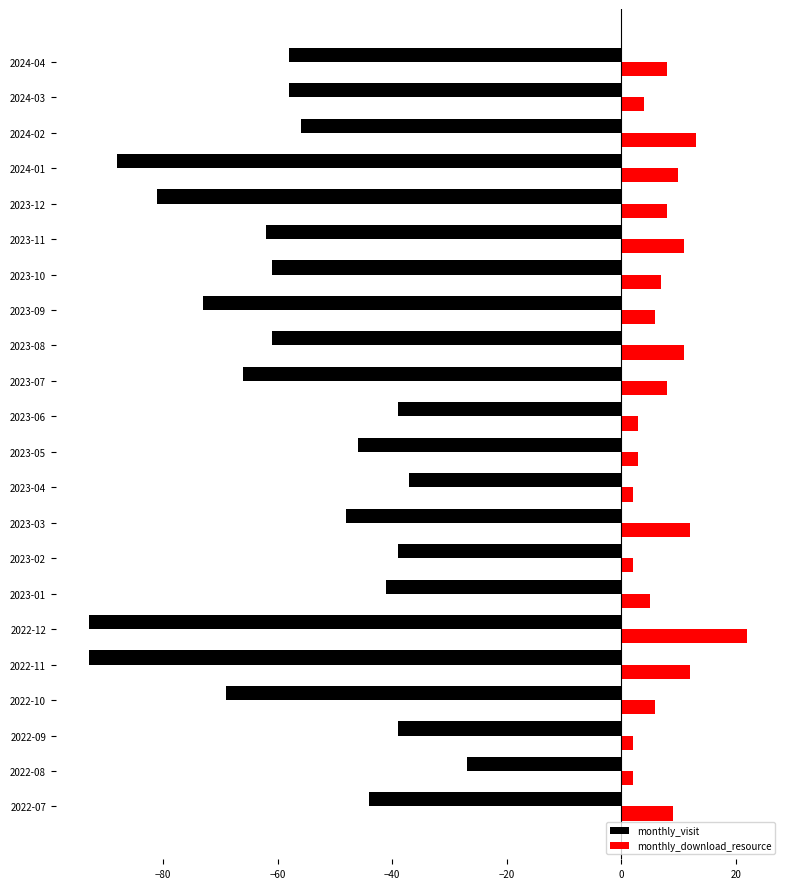

Is it true that monthly_visit equals -91 at 2023-11?

False